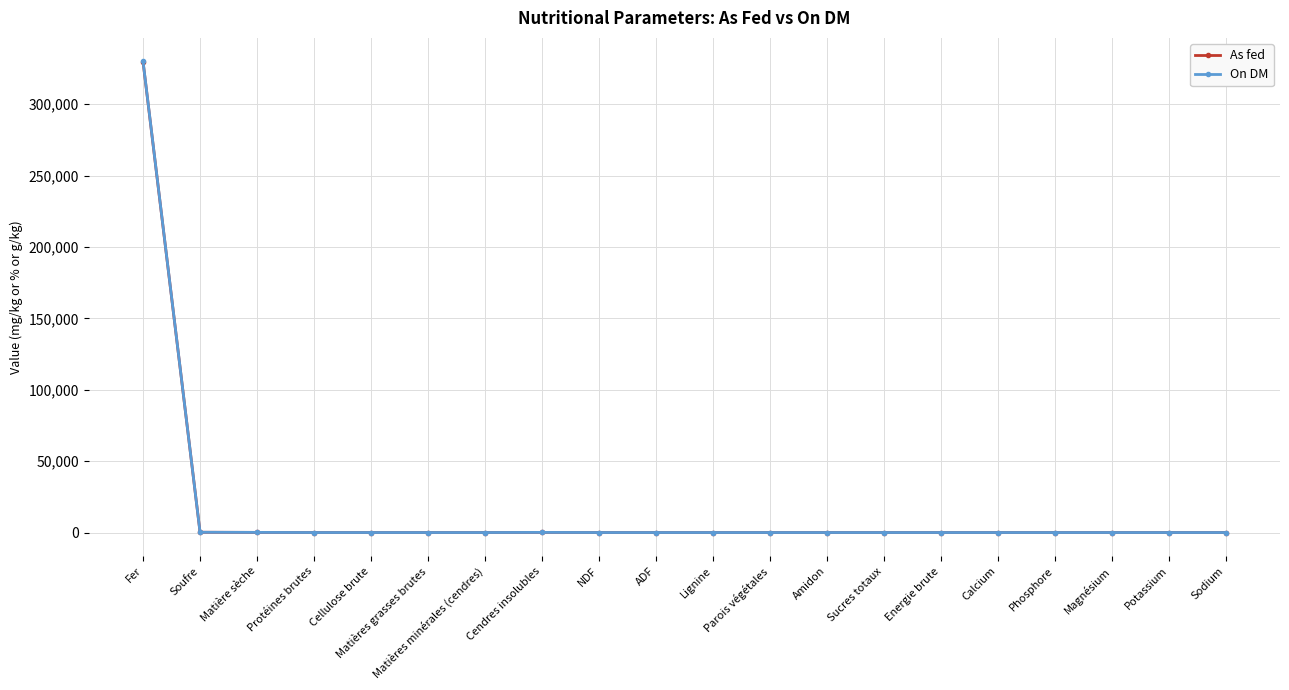

At how many categories does at least one series exceed 99696?

1